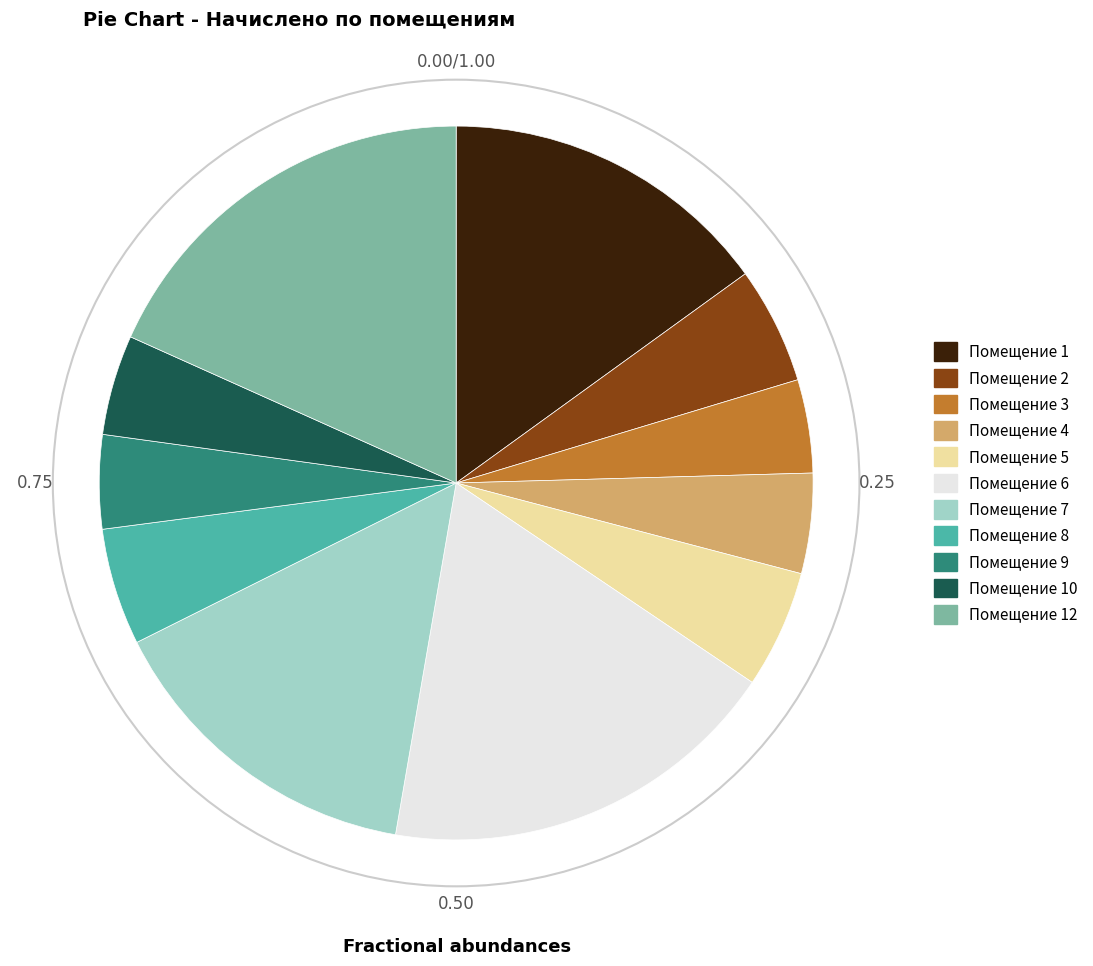

Is there any slice that represents more than half of the pie?

No